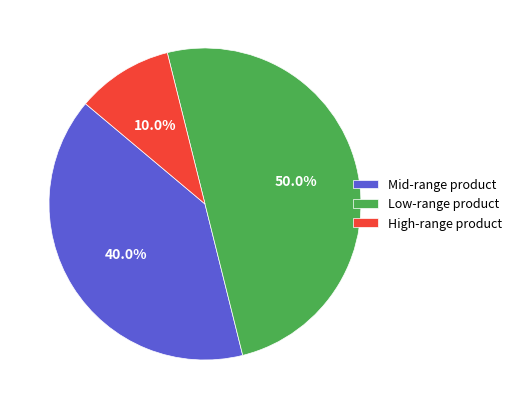

Rank the categories by value from lowest to highest.

High-range product, Mid-range product, Low-range product